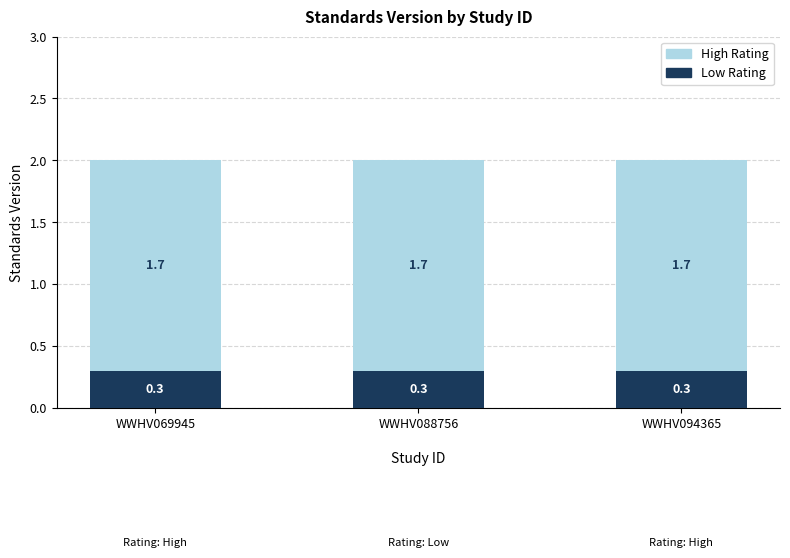

What is the total value across all series at WWHV069945?

2.0